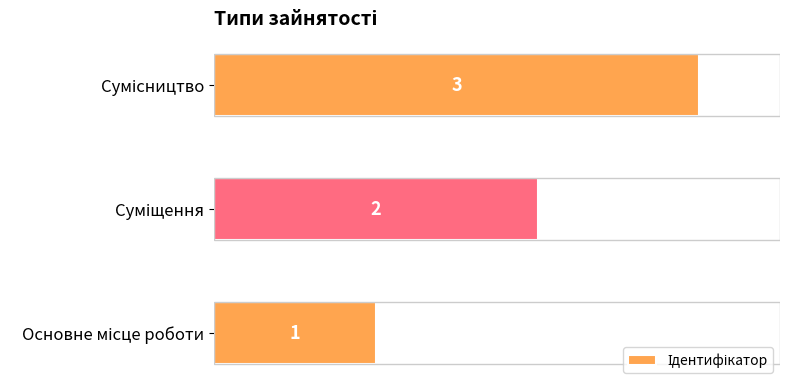

What is the greatest value displayed?

3